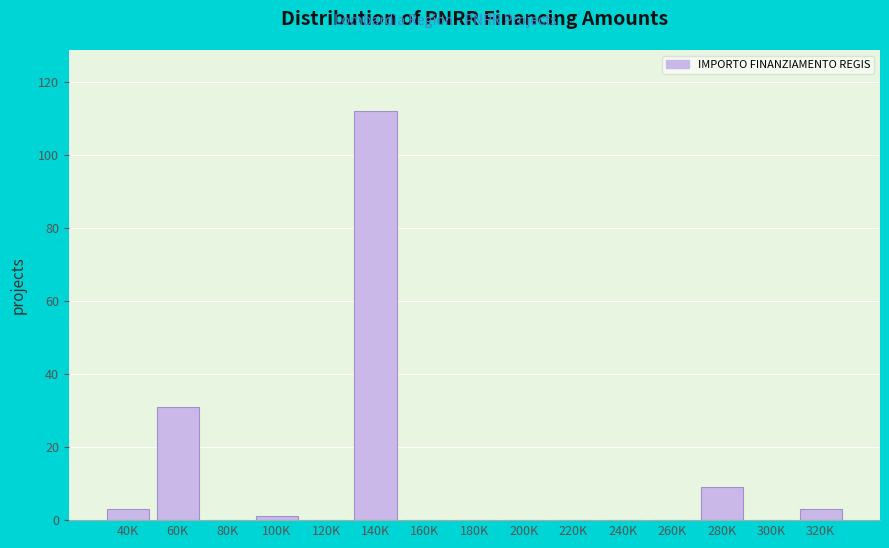

Reading left to right, list all the values displayed in this chart.

40K=3	60K=31	80K=0	100K=1	120K=0	140K=112	160K=0	180K=0	200K=0	220K=0	240K=0	260K=0	280K=9	300K=0	320K=3